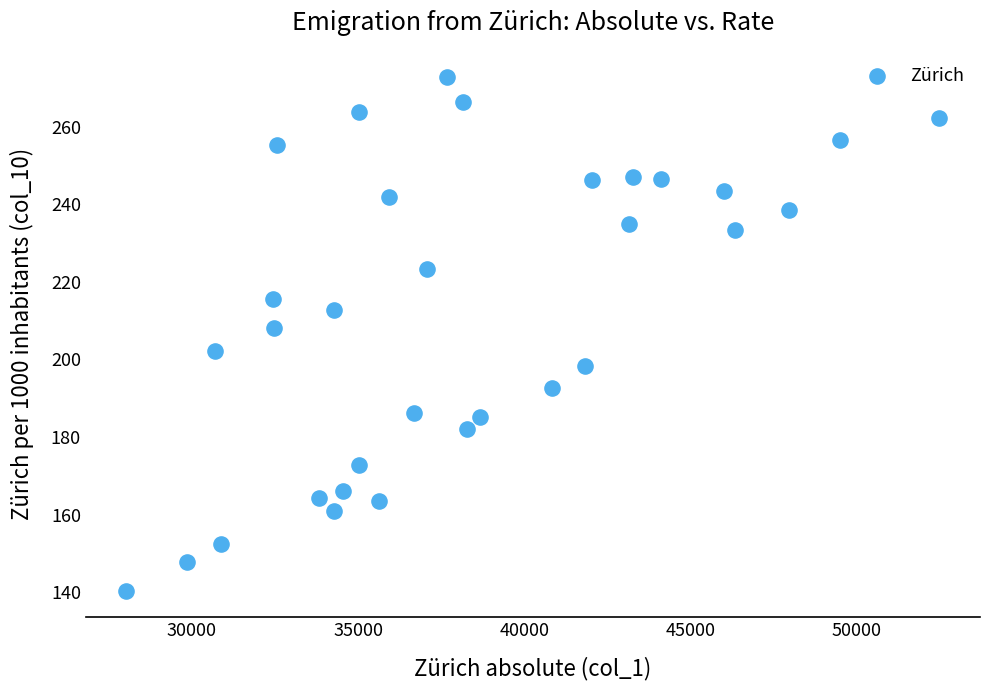

What is the range of Y values (max minus min)?

132.7